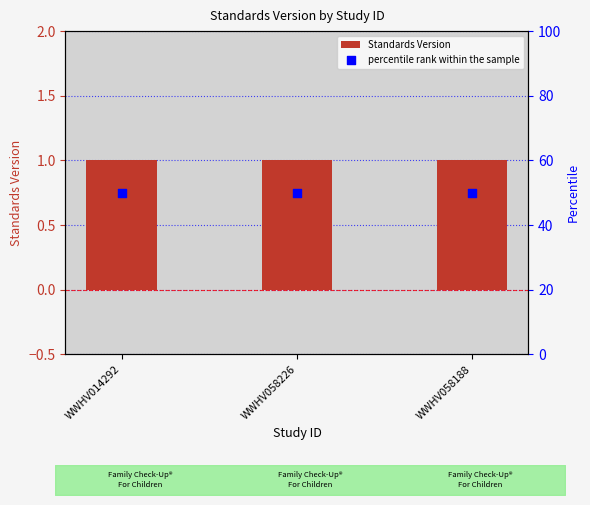

At how many categories does at least one series exceed 26?

3